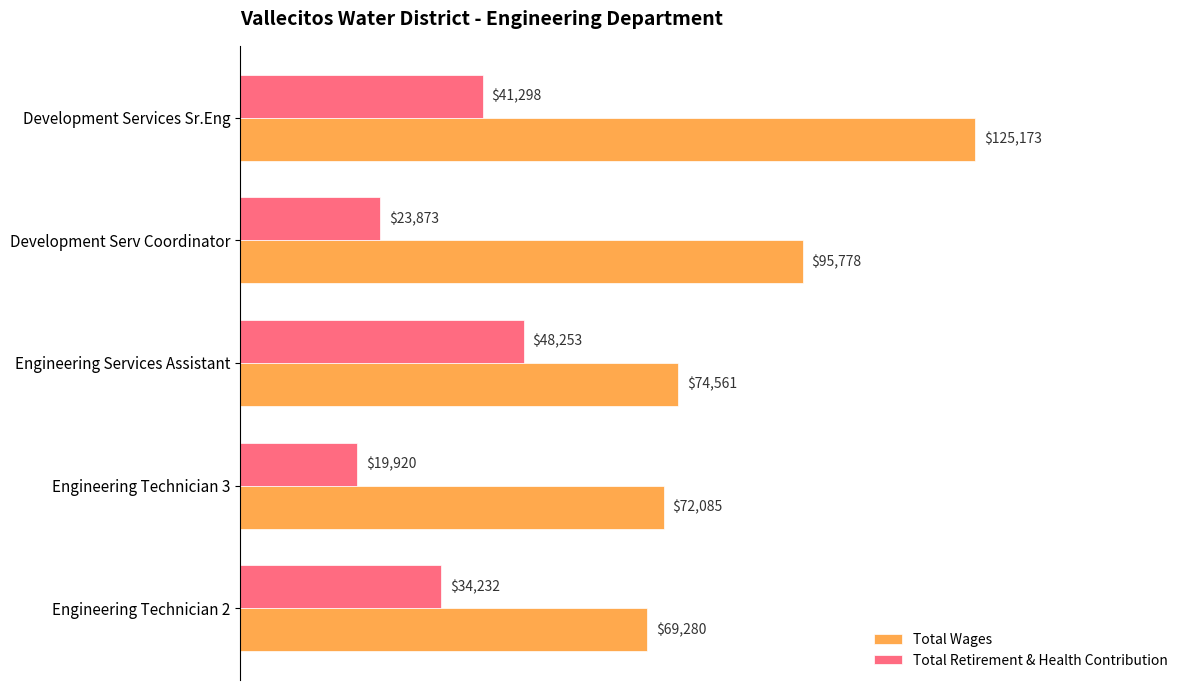

Which series has the largest total across all categories?

Total Wages